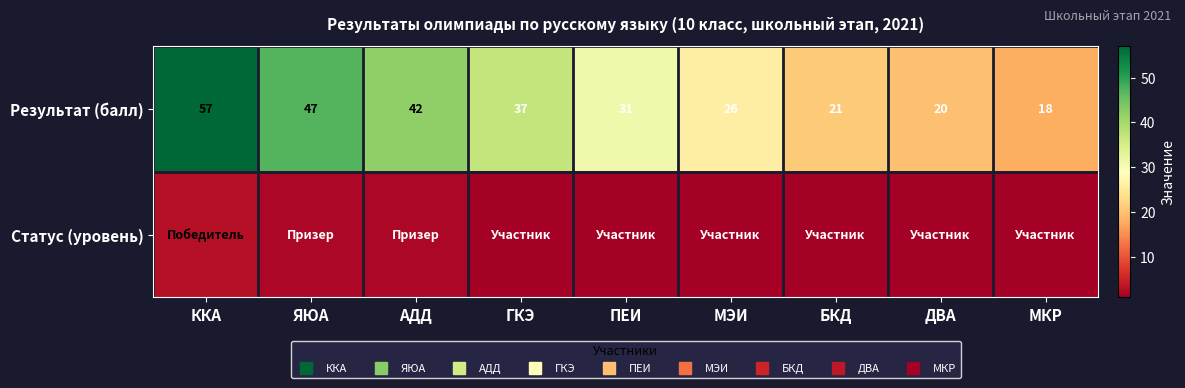

Count the number of categories in the chart.

9